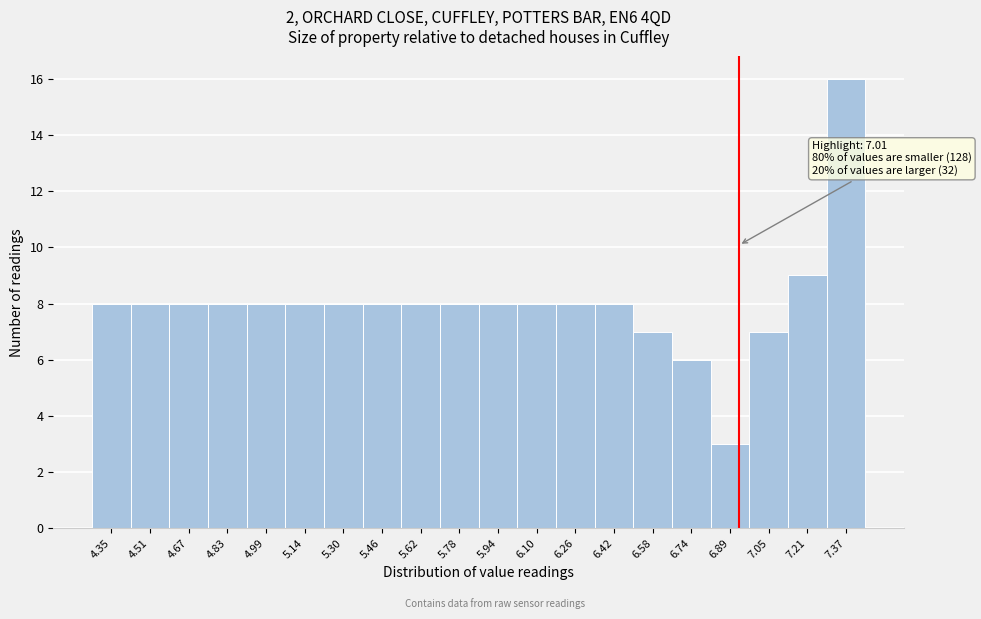

Reading left to right, transcribe all the data shown in this chart.

8	8	8	8	8	8	8	8	8	8	8	8	8	8	7	6	3	7	9	16